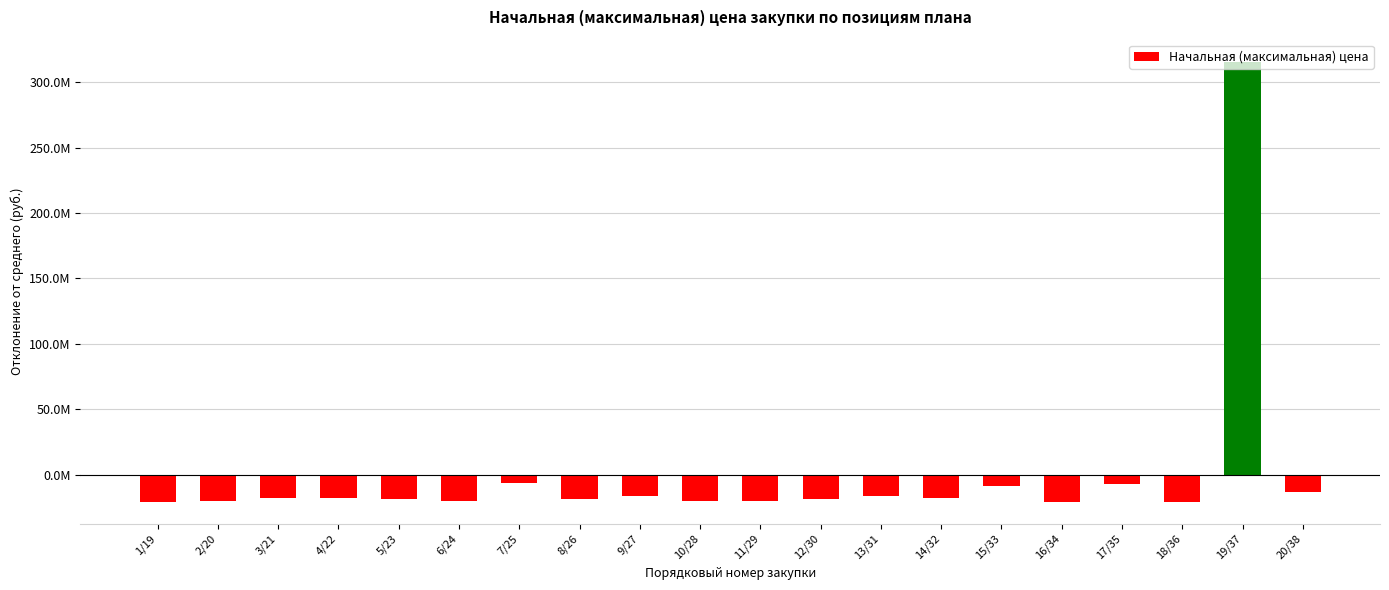

At which category does the chart reach its peak across all series?

19/37